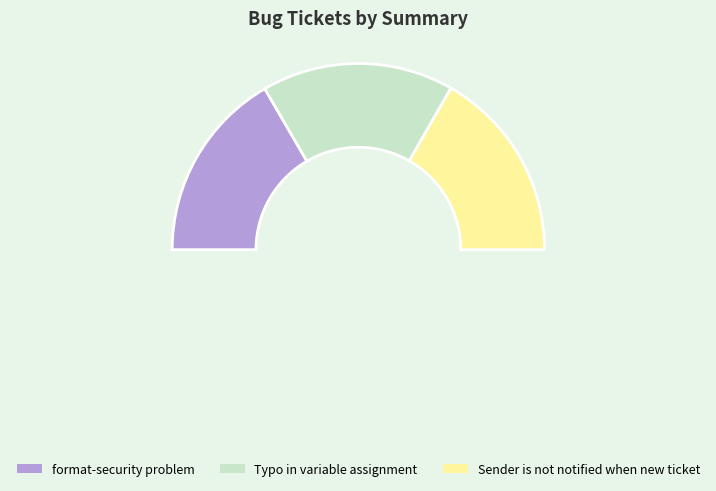

Is there any slice that represents more than half of the pie?

No